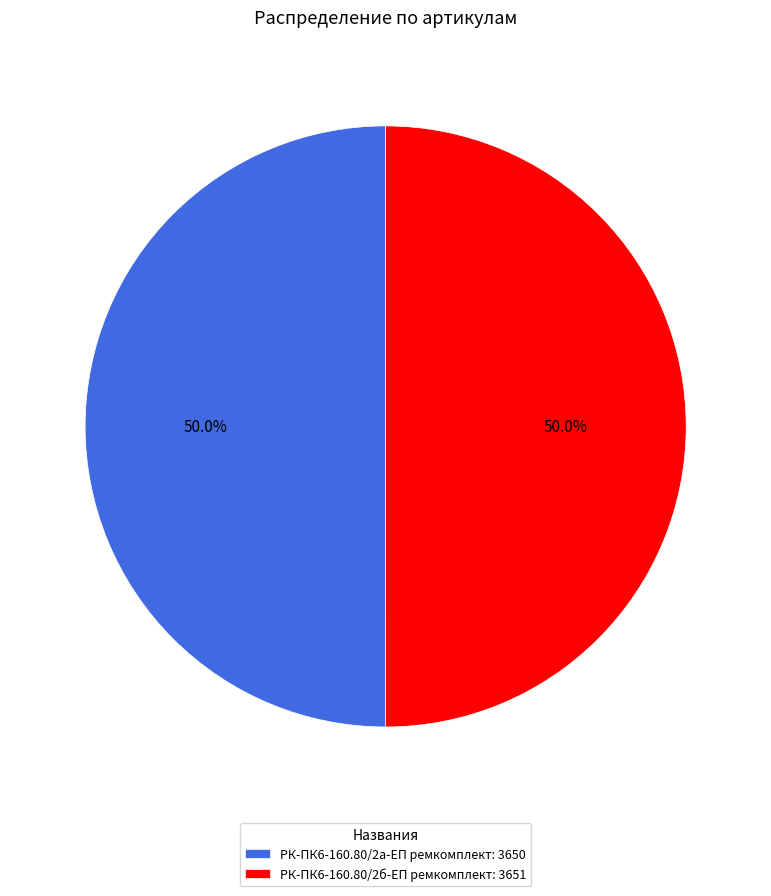

To the nearest percent, what is the combined percentage of РК-ПК6-160.80/2б-ЕП ремкомплект and РК-ПК6-160.80/2а-ЕП ремкомплект?

100%